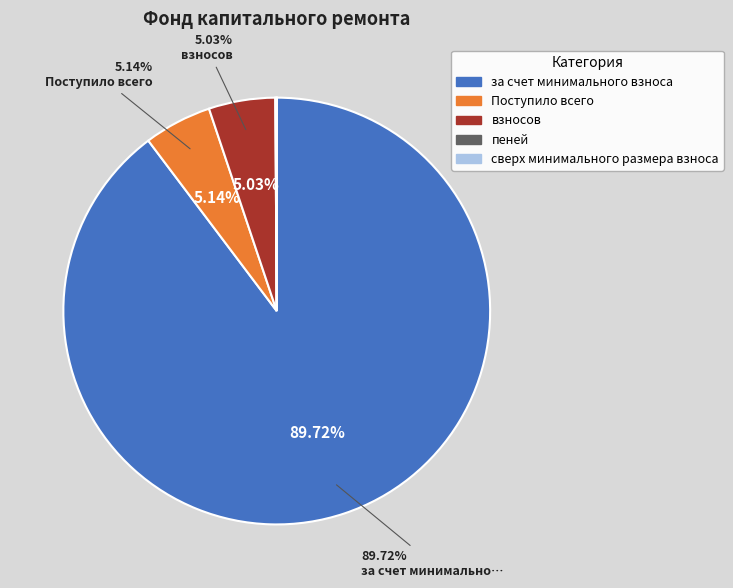

Which slice is the largest?

за счет минимального взноса